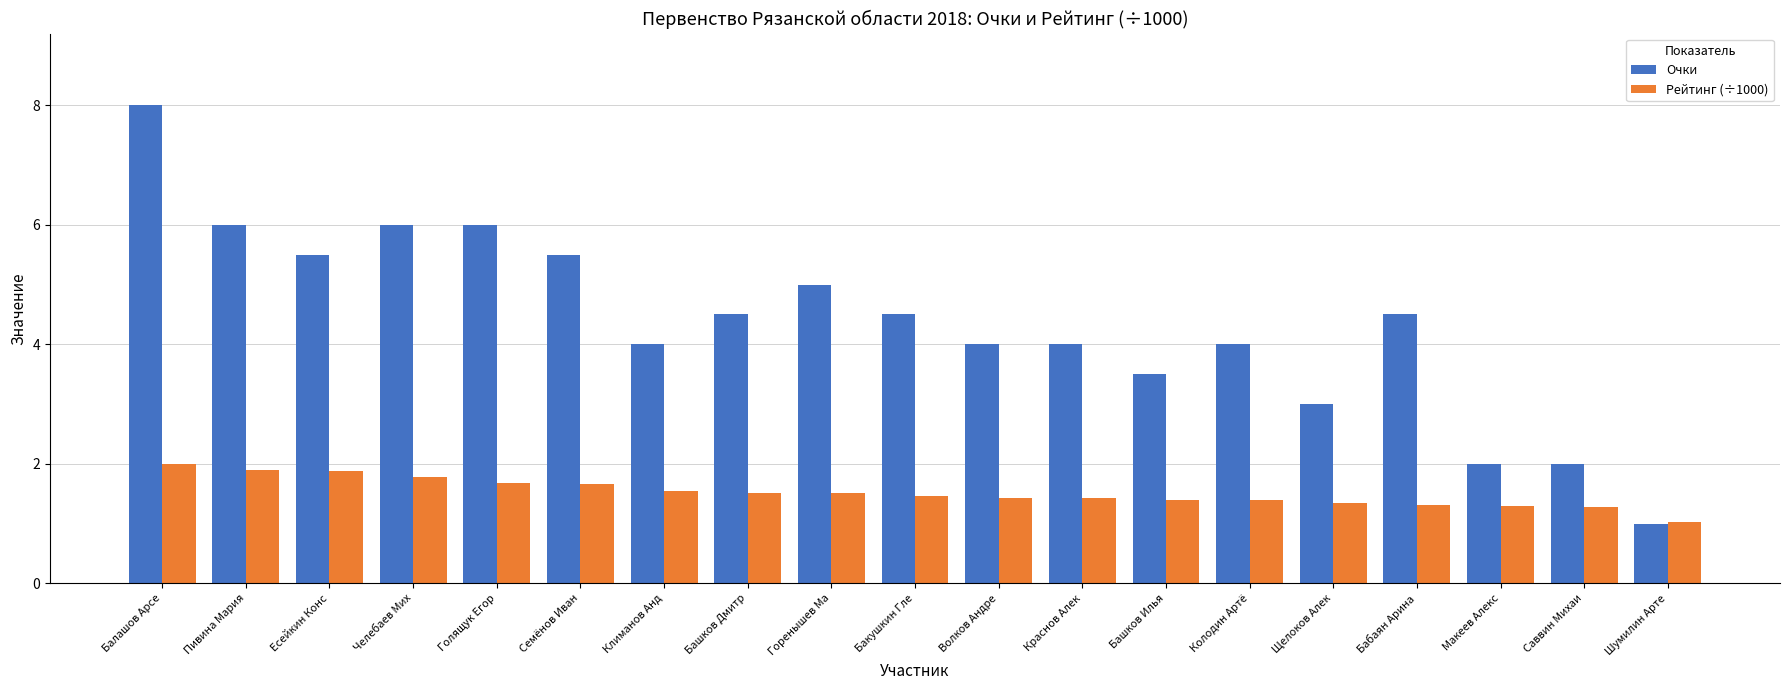

Read the Очки value at Бабаян Арина.

4.5